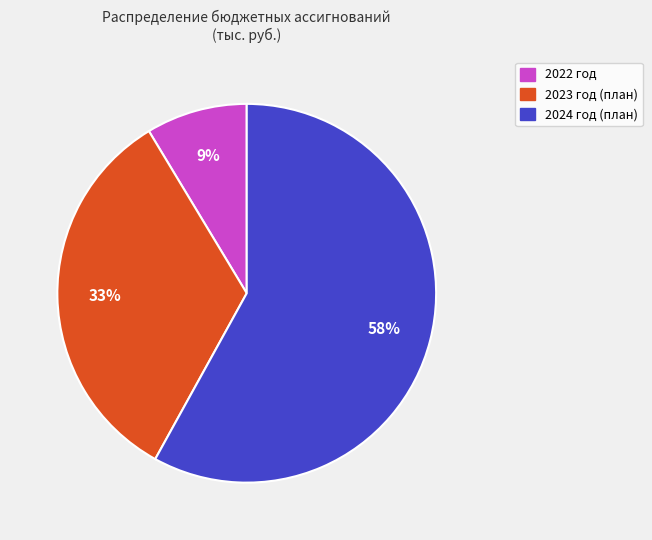

To the nearest percent, what is the average slice percentage?

33%